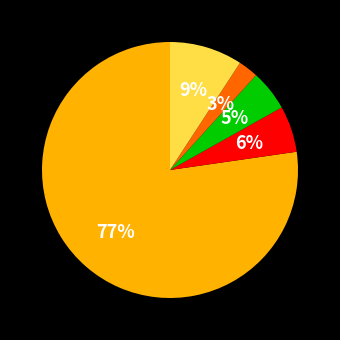

Is there any slice that represents more than half of the pie?

Yes